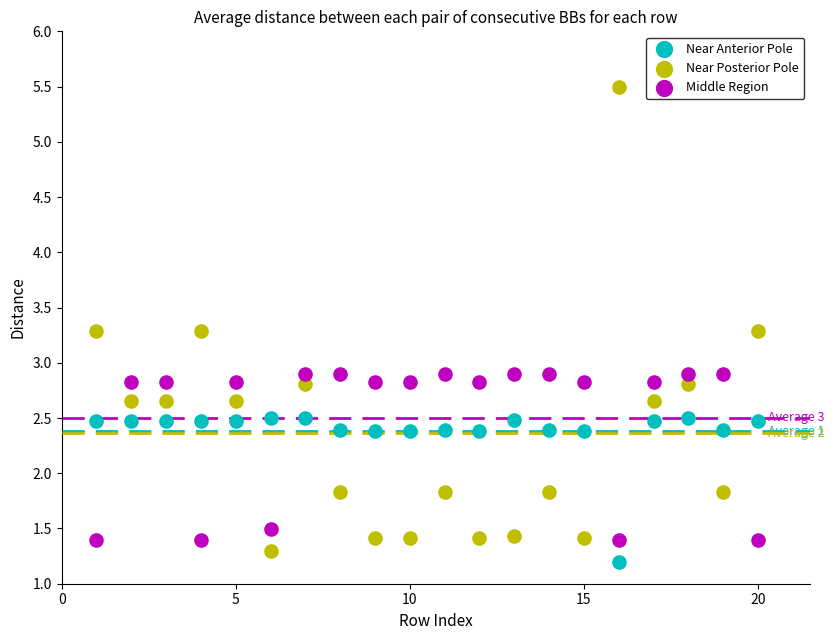

Which series reaches the maximum Y coordinate?

Near Posterior Pole